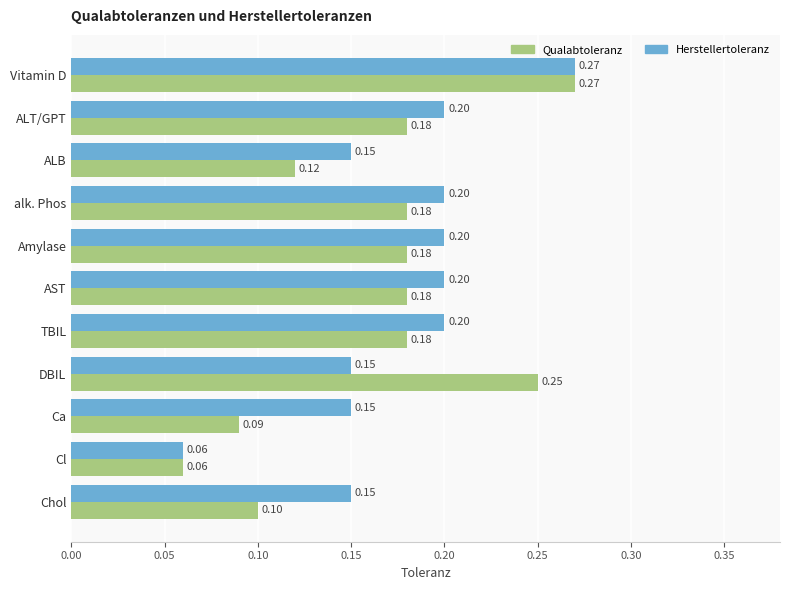

List the series in order of their overall mean, highest first.

Herstellertoleranz, Qualabtoleranz